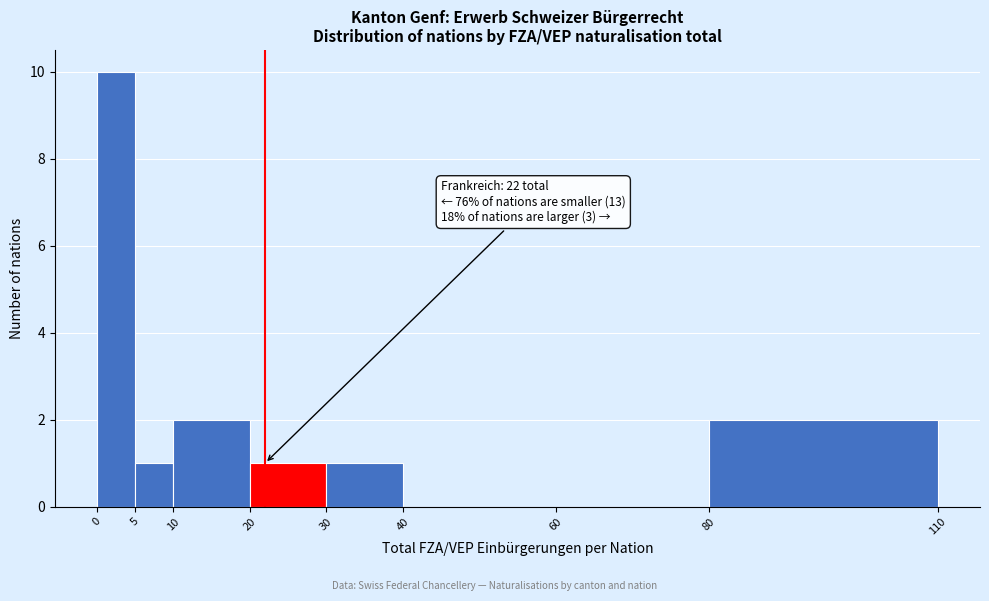

Which range on the x-axis has the tallest bar?

0 to 5